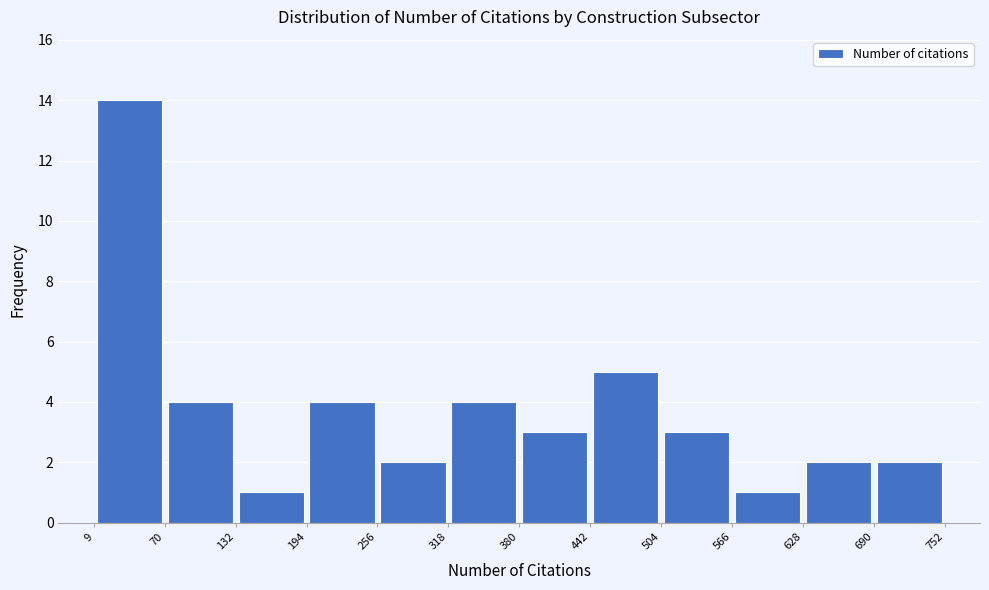

Which range on the x-axis has the tallest bar?

9 to 70